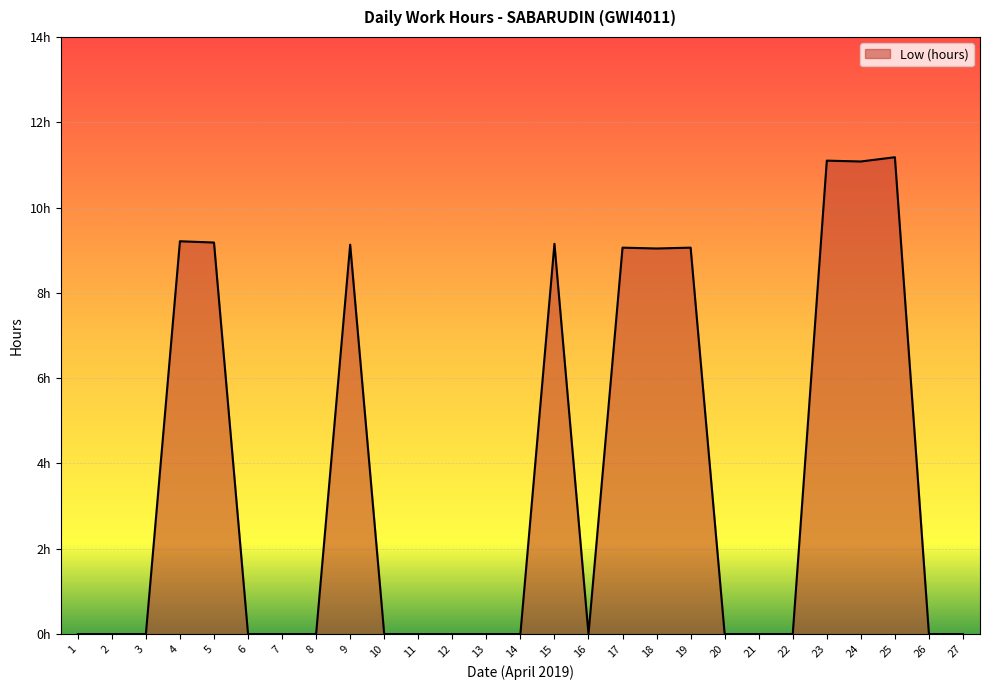

What is the value of the 5th point from the left?

9.2